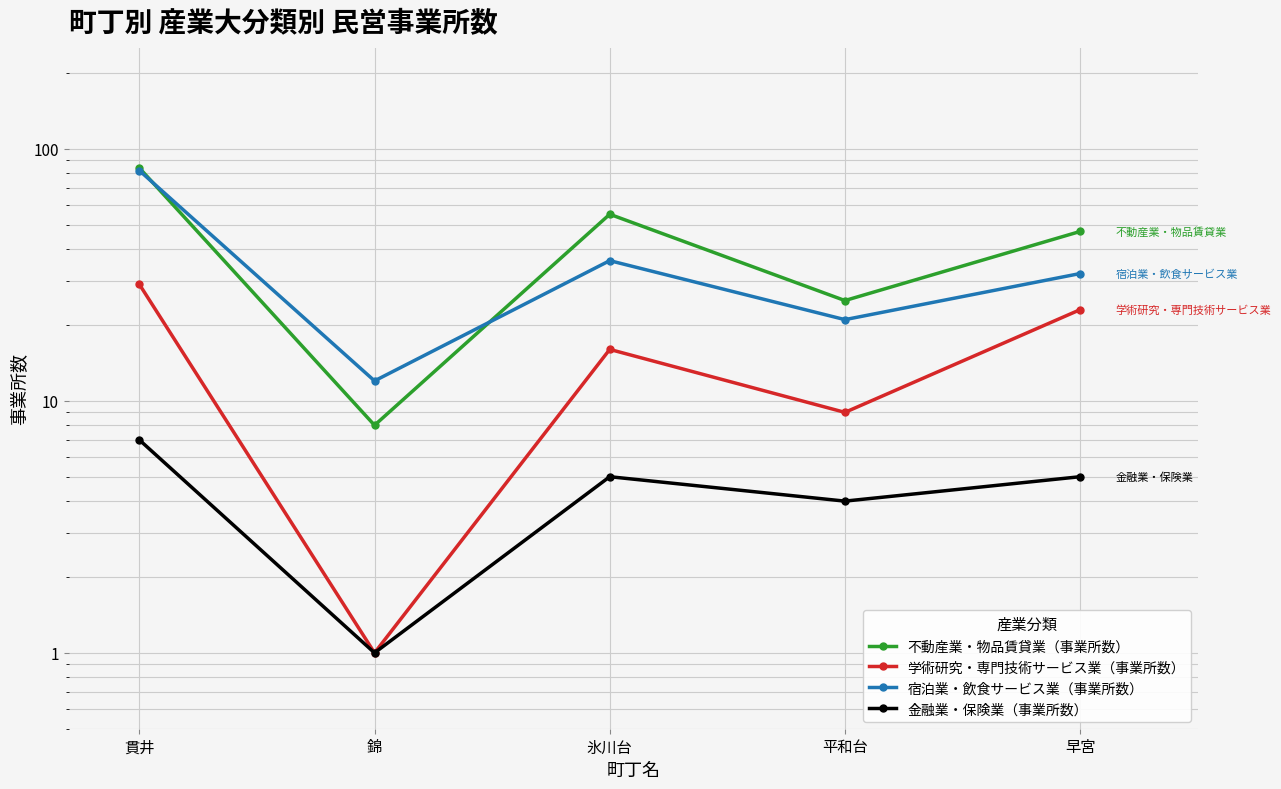

How many data points in 金融業・保険業（事業所数） are above 5?

1